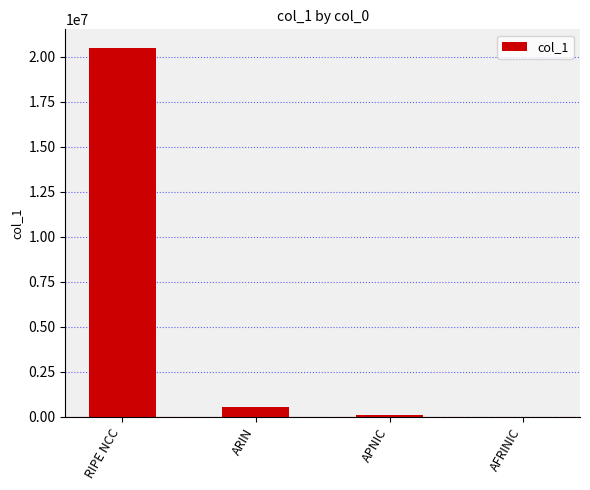

Does the chart contain stacked bars?

No